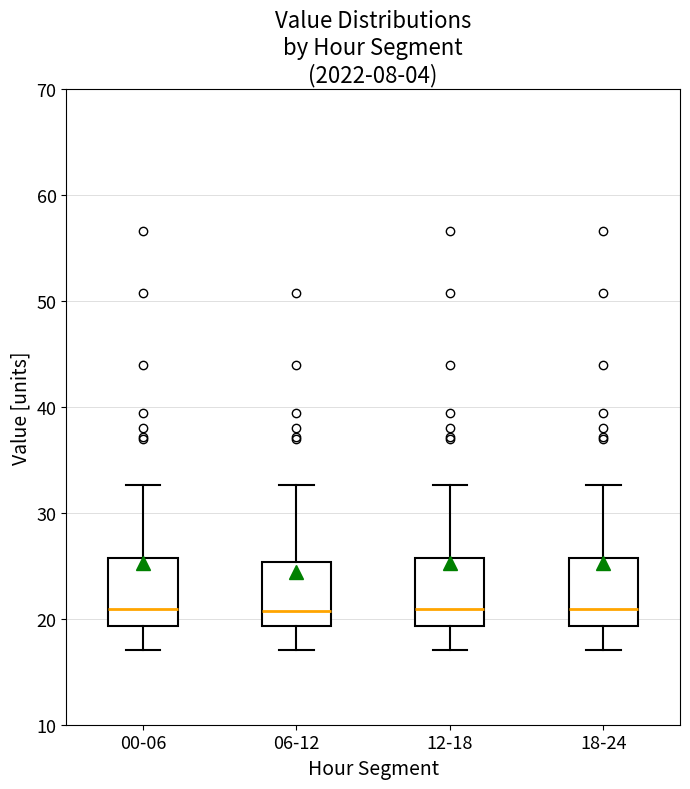

Where is the lower edge of the box for 18-24 on the y-axis? The values are not printed on the chart, so give them approximately, as read against the axis.

19